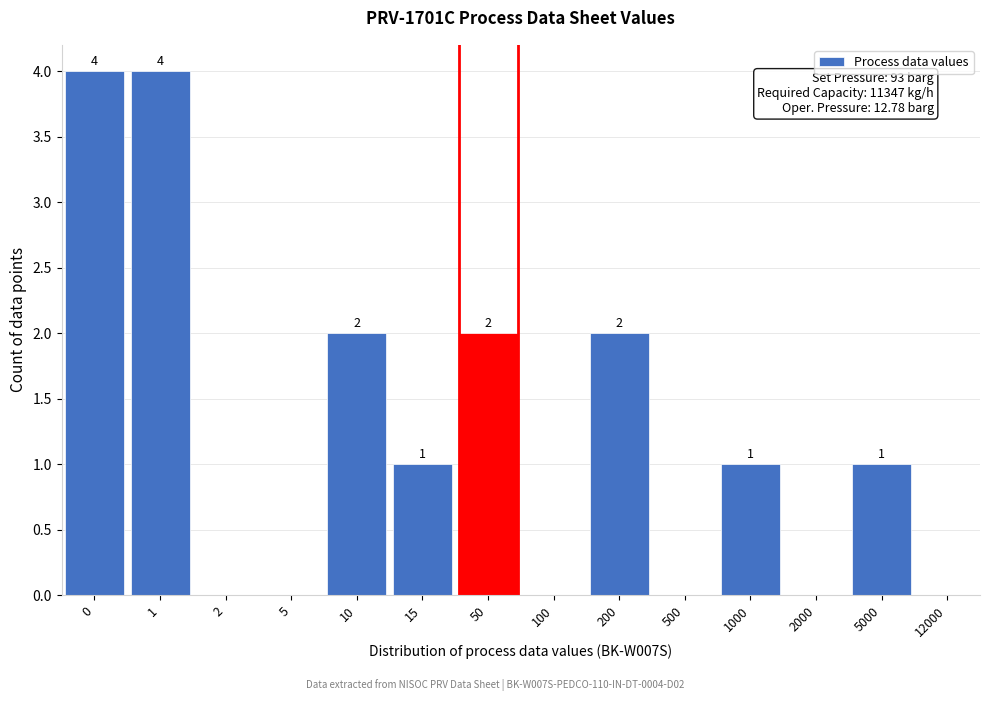

Reading left to right, what are all the values shown in this chart?

0=4	1=4	2=0	5=0	10=2	15=1	50=2	100=0	200=2	500=0	1000=1	2000=0	5000=1	12000=0